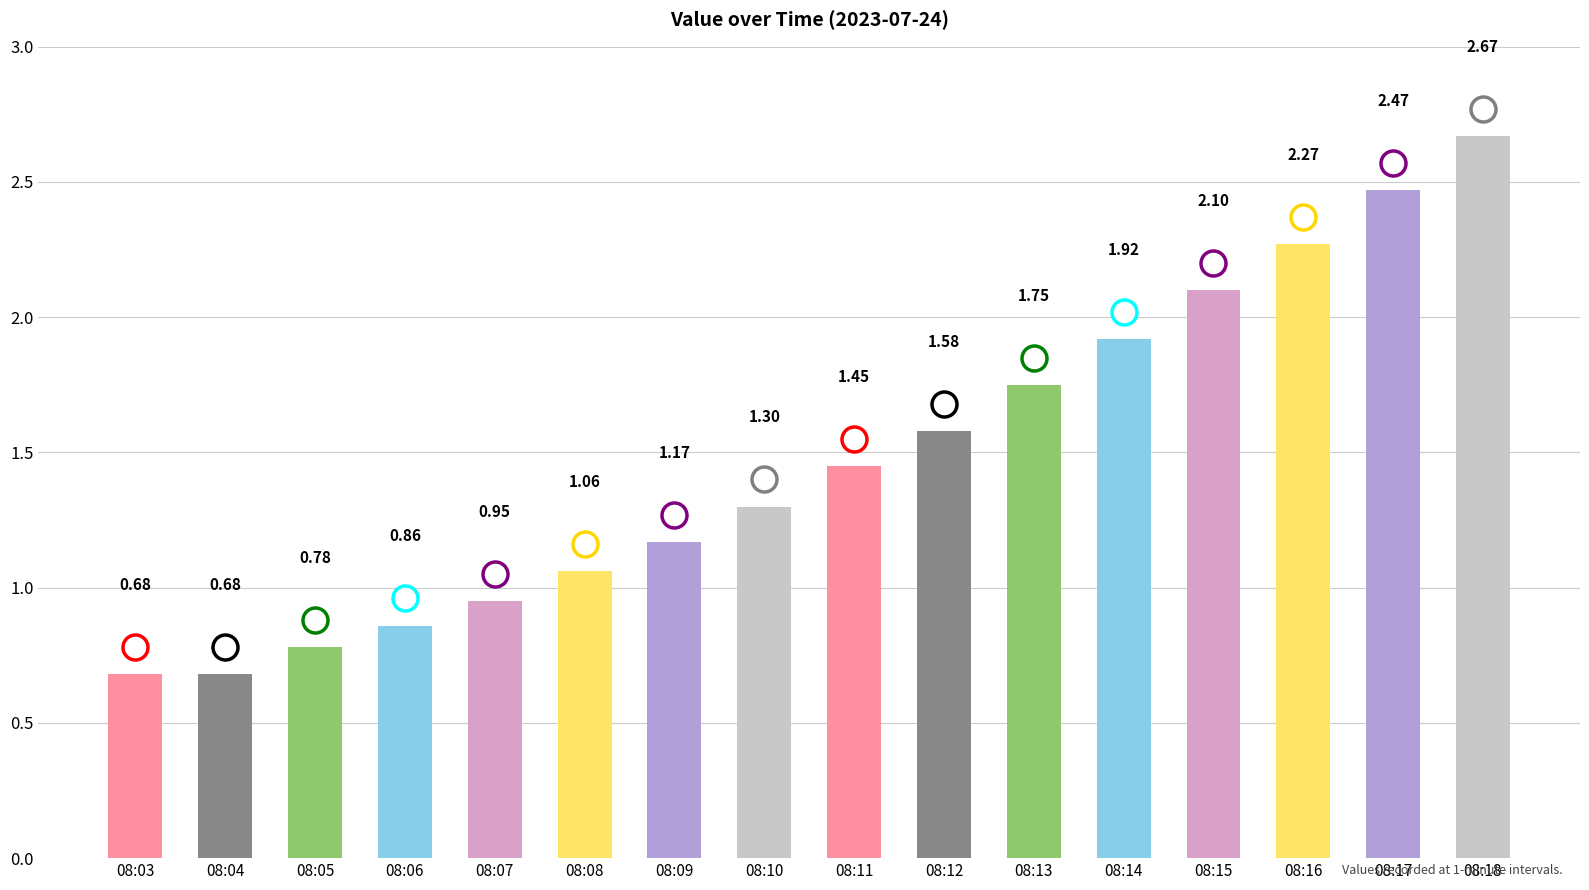

What is the change in value from 08:07 to 08:08?

+0.1